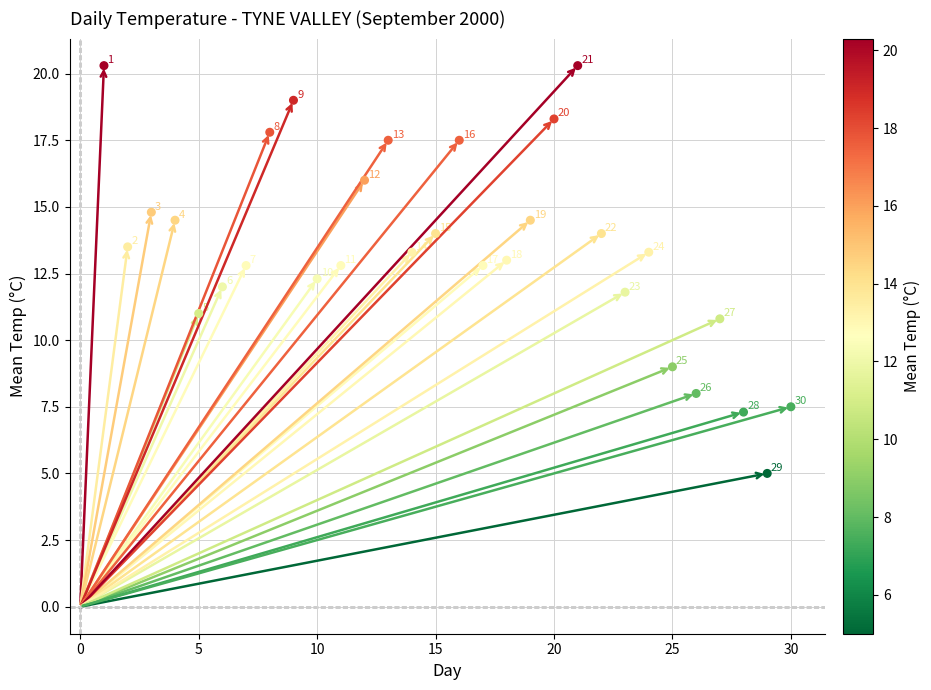

What is the range of X values (max minus min)?

29.0